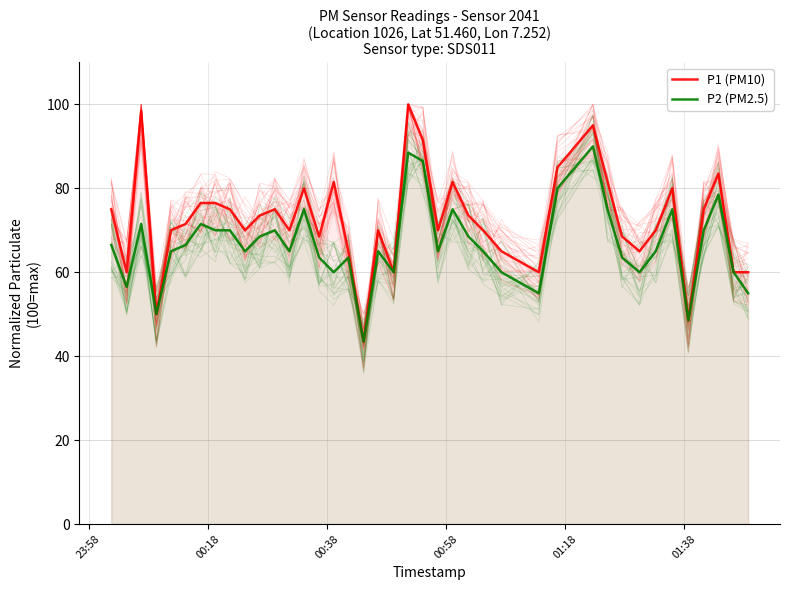

Is the value of P1 (PM10) at 17 greater than the value of P2 (PM2.5) at 16?

No